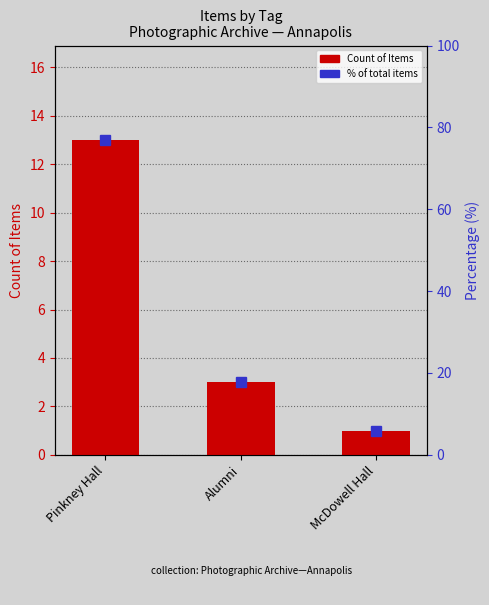

What value does the data have at McDowell Hall?

1